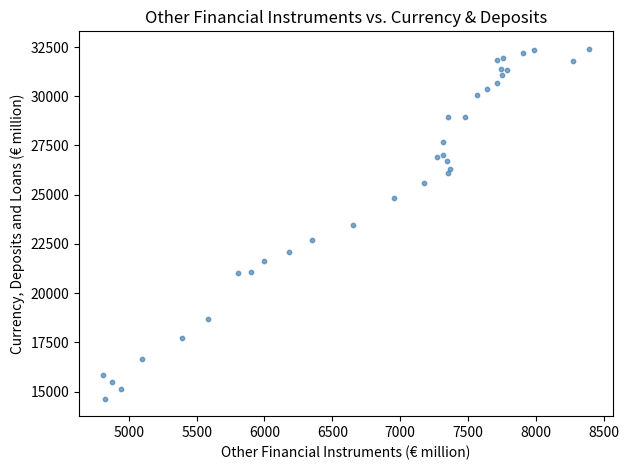

What is the range of X values (max minus min)?

3576.5